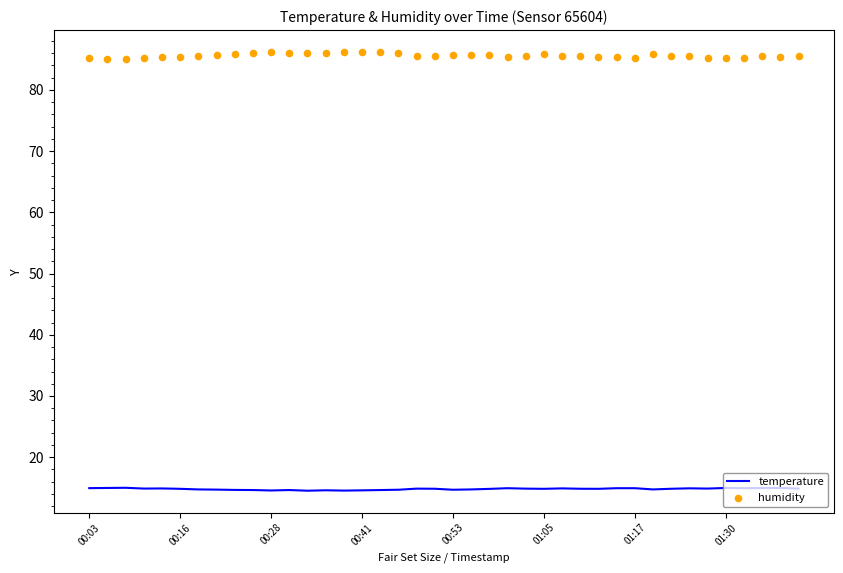

Is the value of humidity at 20 greater than the value of temperature at 37?

Yes